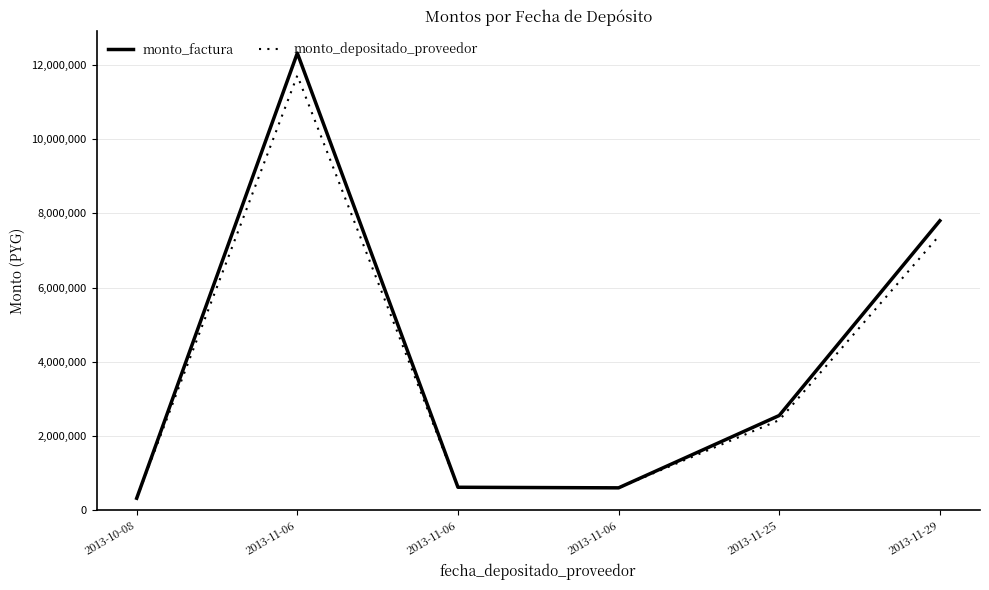

Does the chart display data point markers on the line(s)?

No